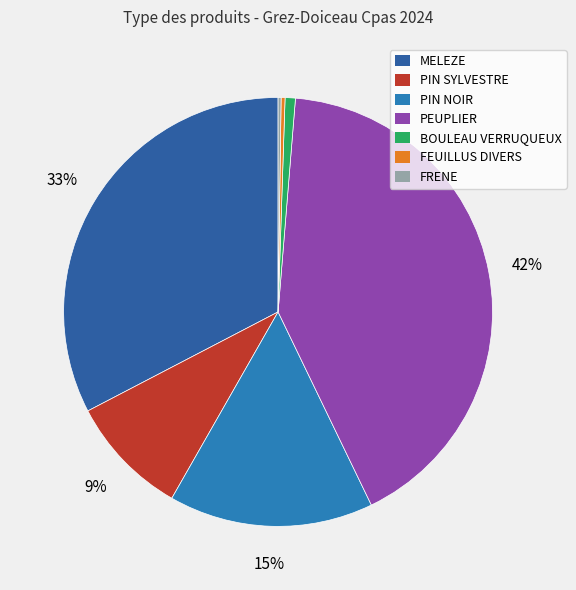

Does any single category account for the majority?

No